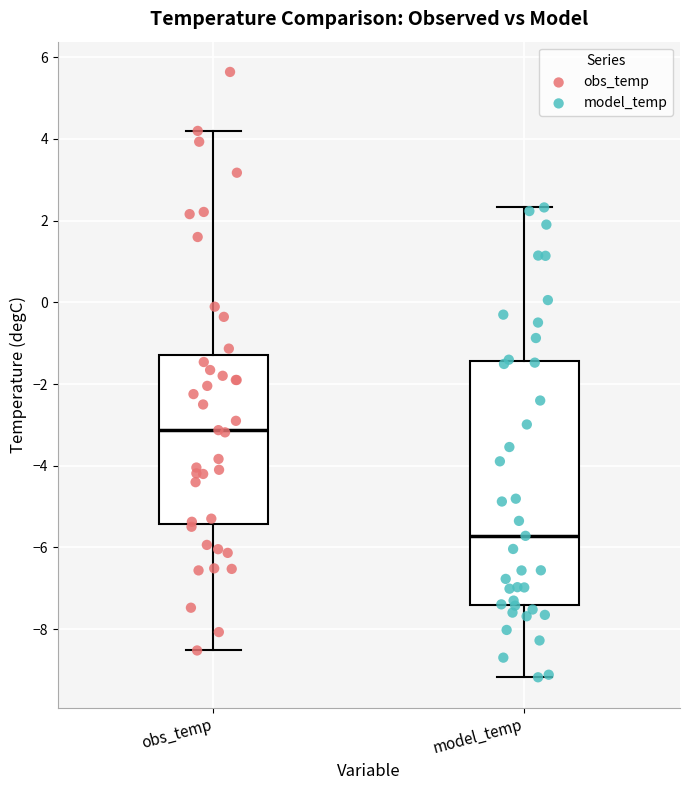

Comparing the boxes themselves (not the whiskers), which one is the tallest?

model_temp